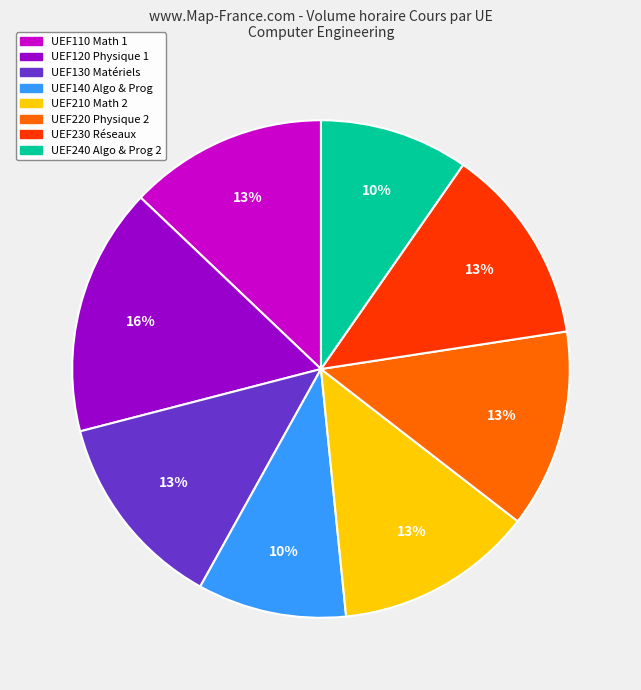

Is there a majority slice in this chart?

No